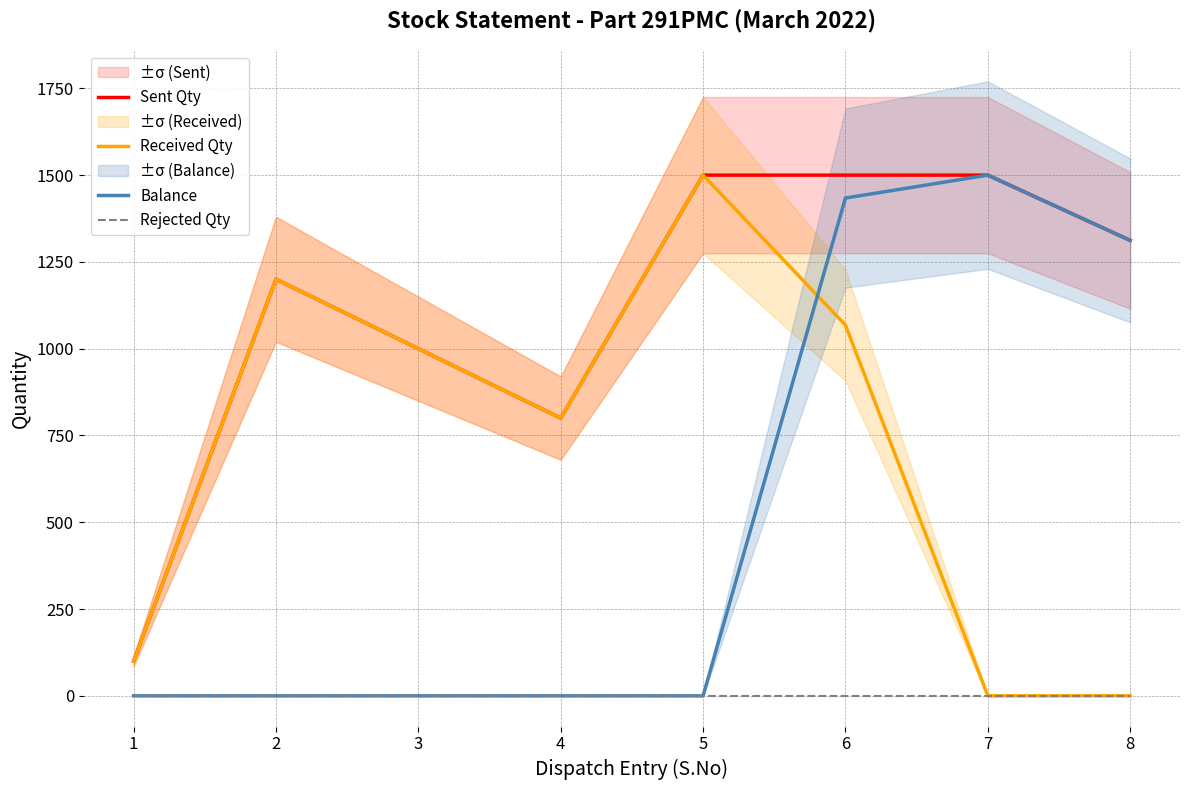

How many positive values does the Received Qty series have?

6